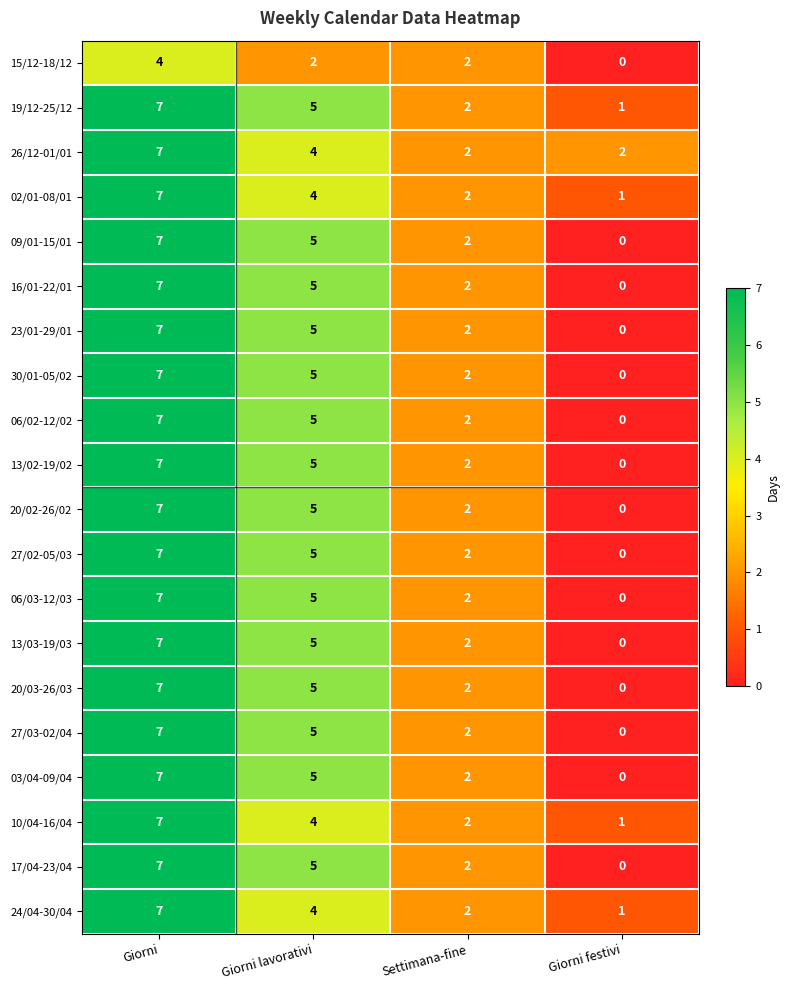

How many values in 20/03-26/03 are above zero?

3